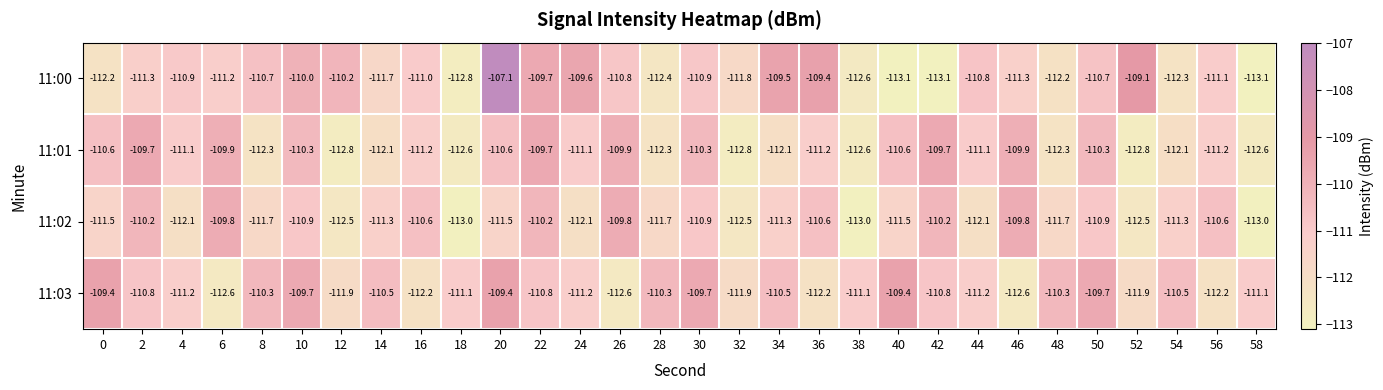

What is the difference between the highest and lowest values at 4?

1.2